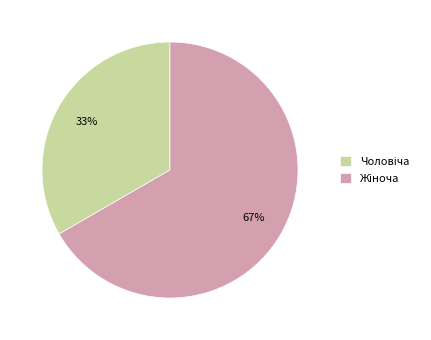

To the nearest percent, what is the average slice percentage?

50%